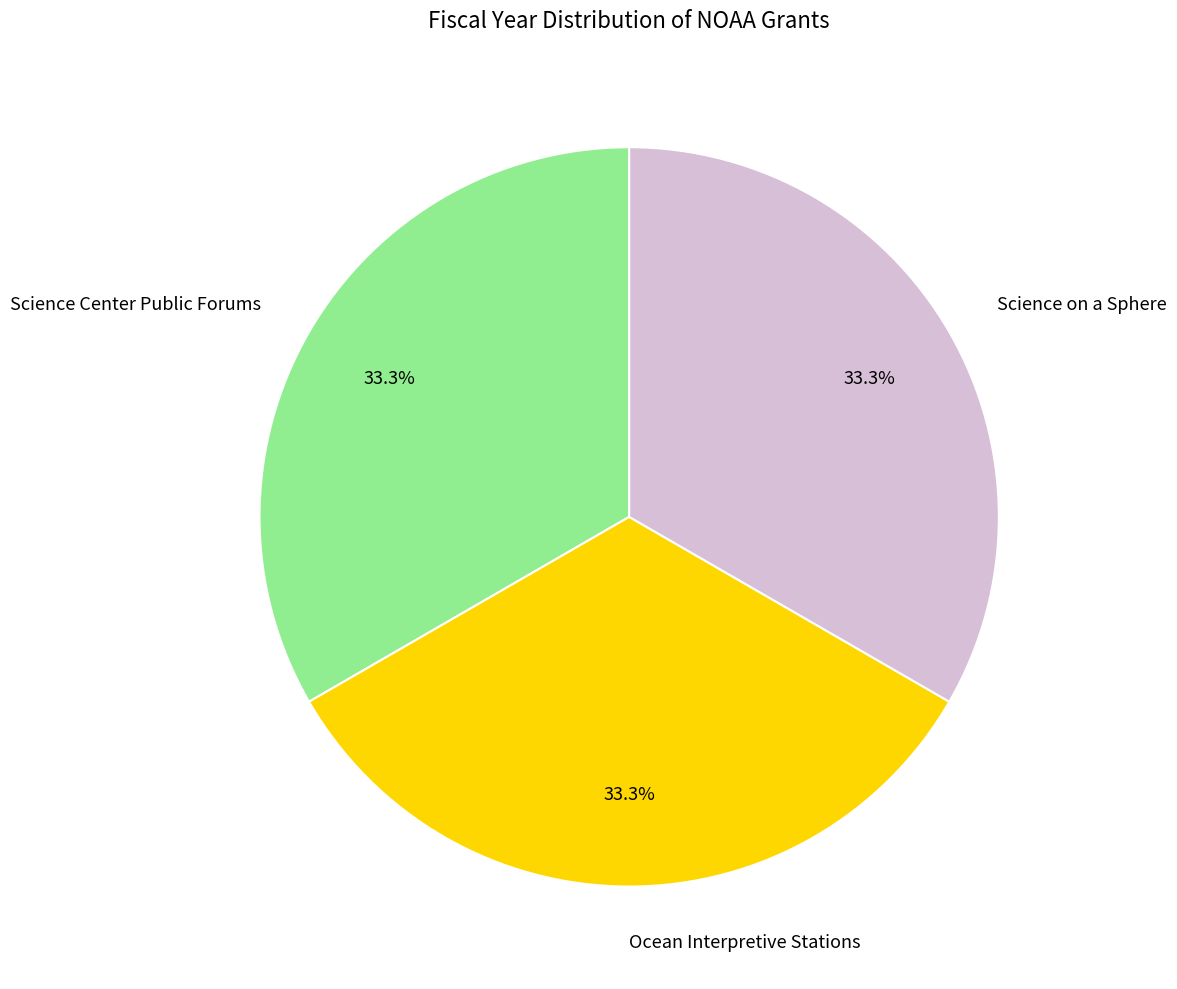

Combined, what portion of the pie is Ocean Interpretive Stations and Science on a Sphere?

66.6%